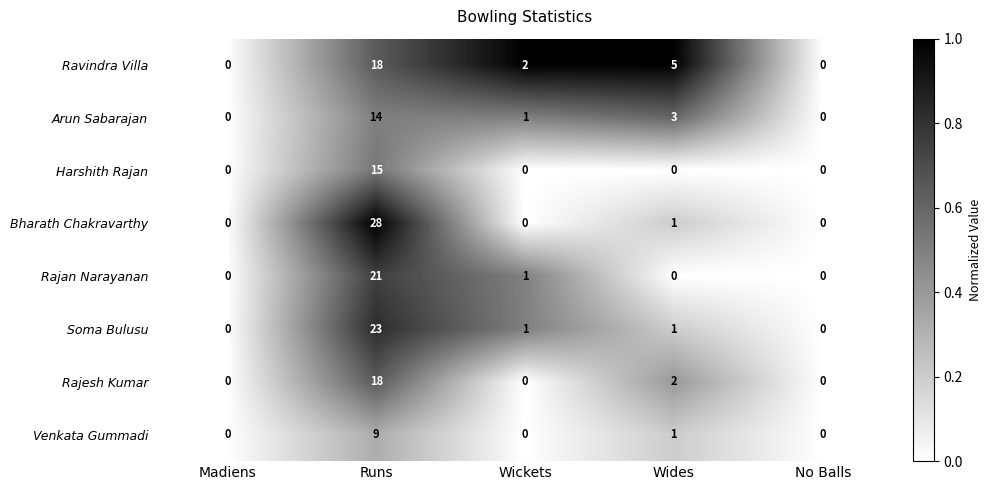

What is the sum of all Bharath Chakravarthy values?

29